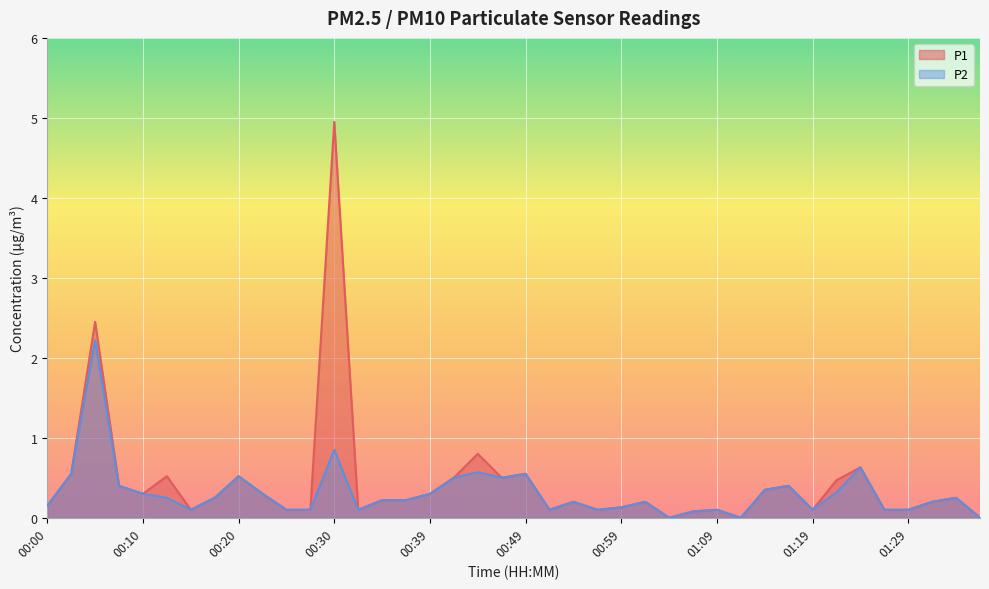

In P2, how many points are higher than both neighbors (excluding endpoints)?

11